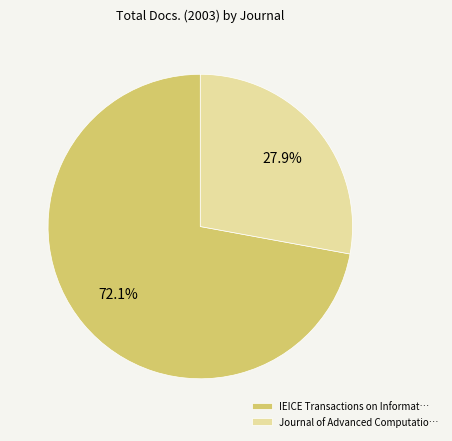

Between IEICE Transactions on Informat… and Journal of Advanced Computatio…, which is larger?

IEICE Transactions on Informat…